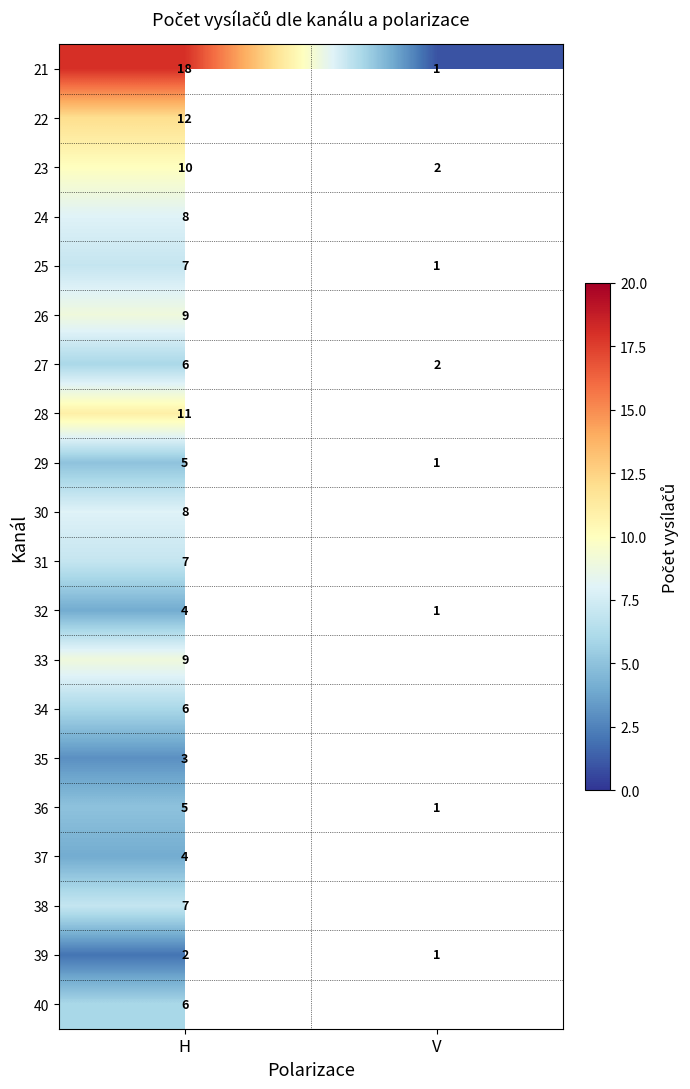

At how many categories does at least one series exceed 1?

2